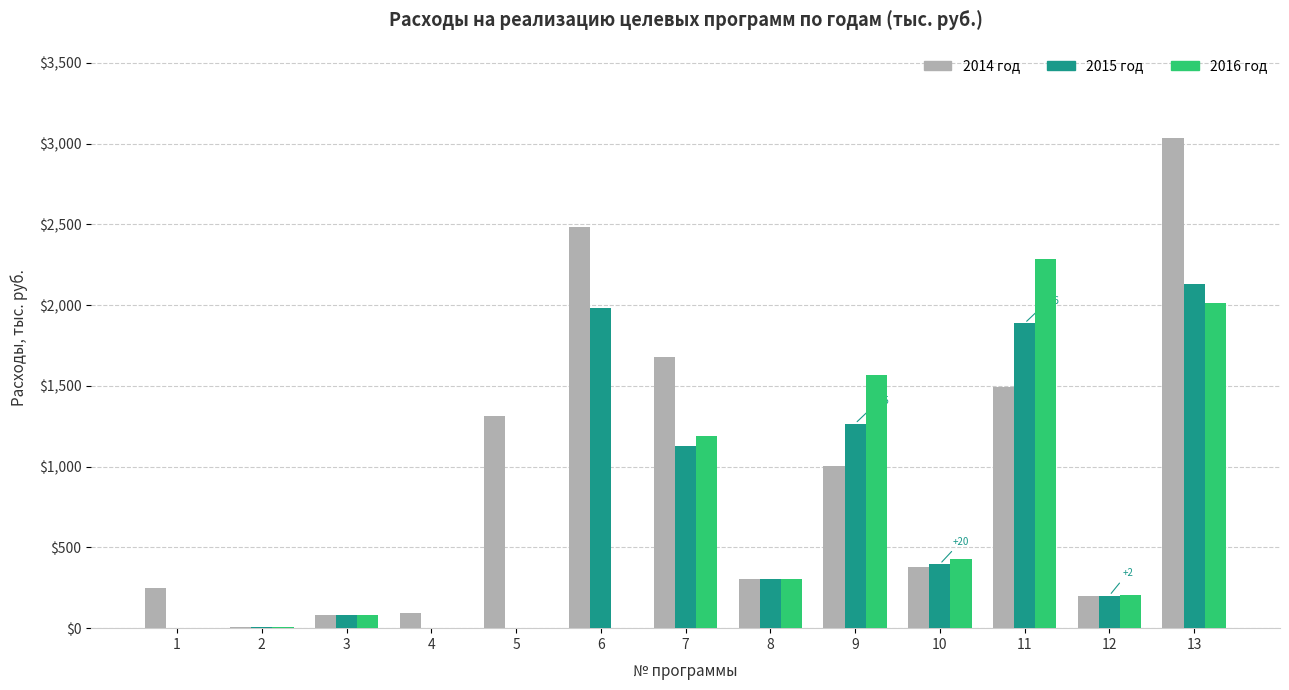

At which category is the sum across all series the highest?

13